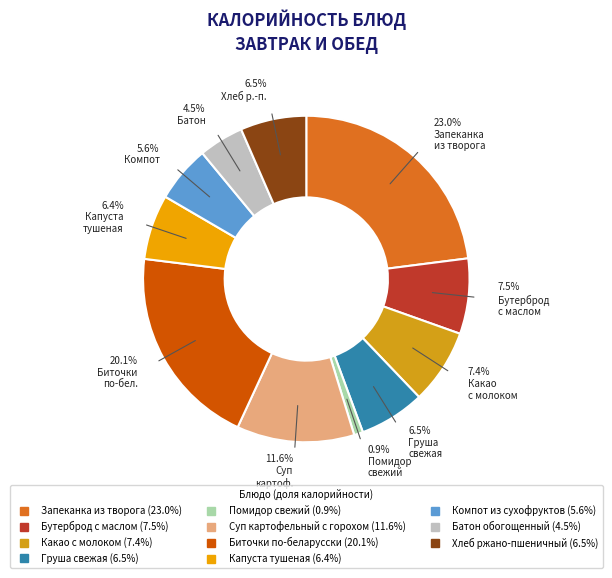

What is the total percentage of Капуста тушеная and Помидор свежий?

7.3%